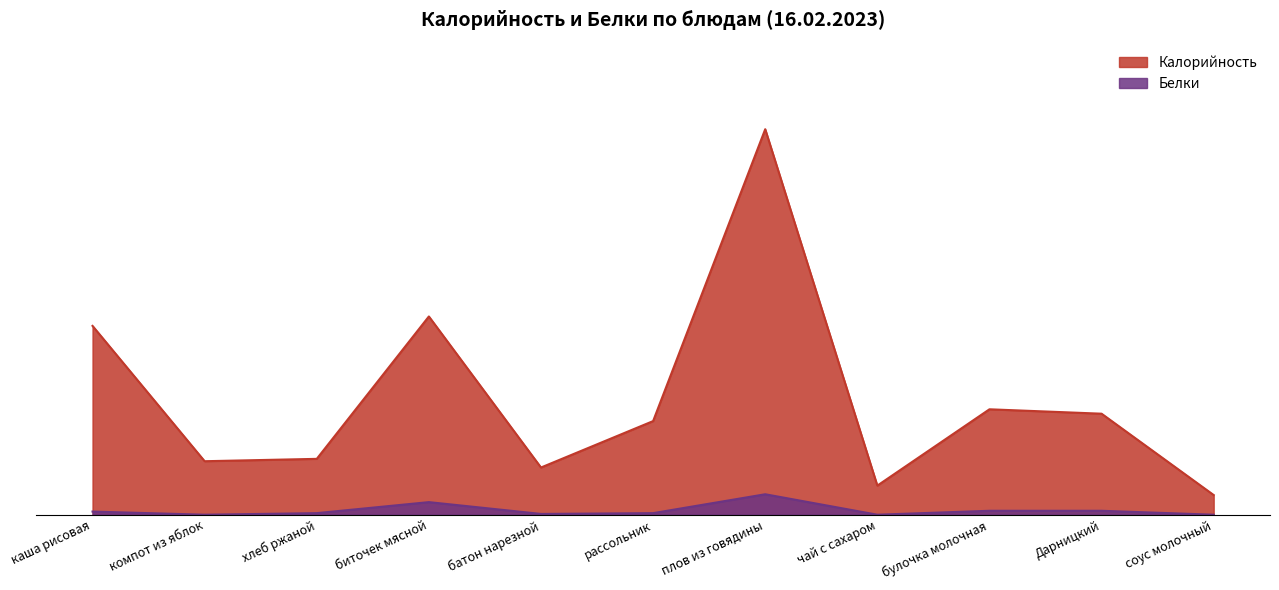

At how many categories does at least one series exceed 405?

1